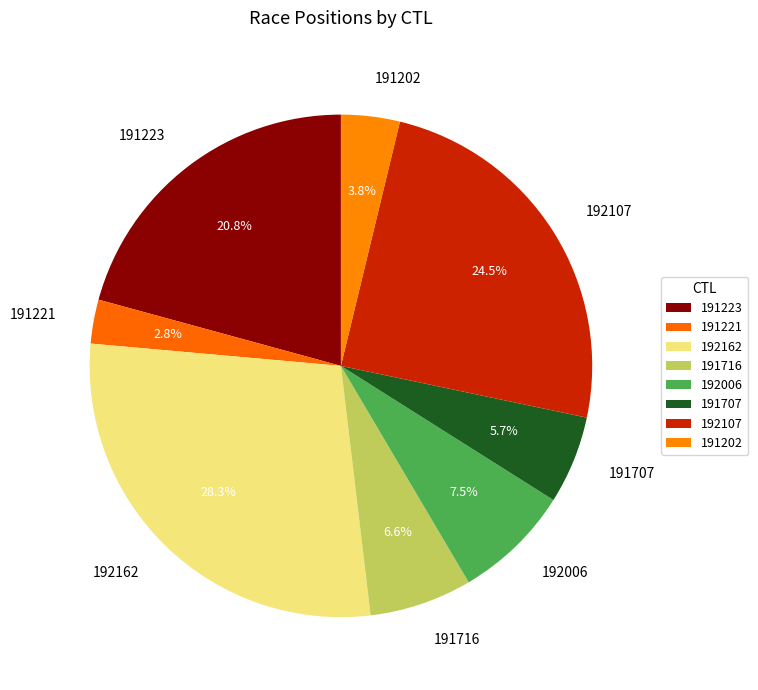

Which slice is the smallest?

191221